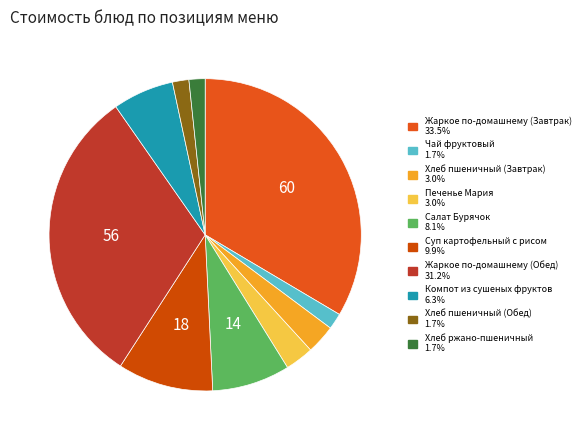

To the nearest percent, what percentage of the pie is Суп картофельный с рисом?

10%